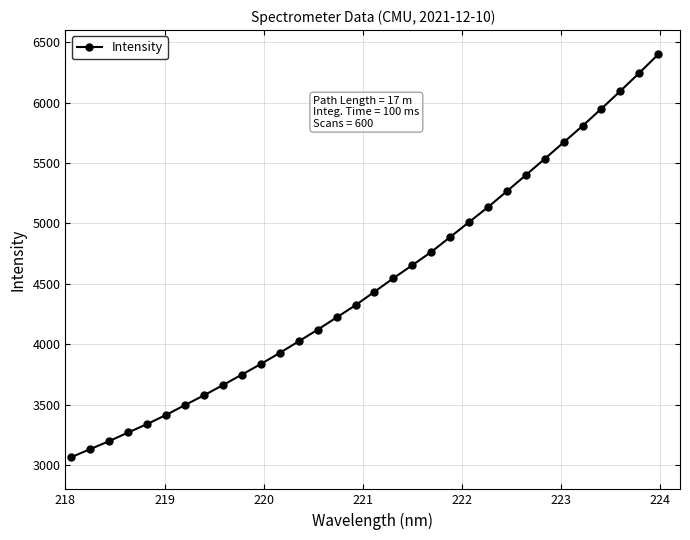

What is the maximum value shown in the chart?

6399.1